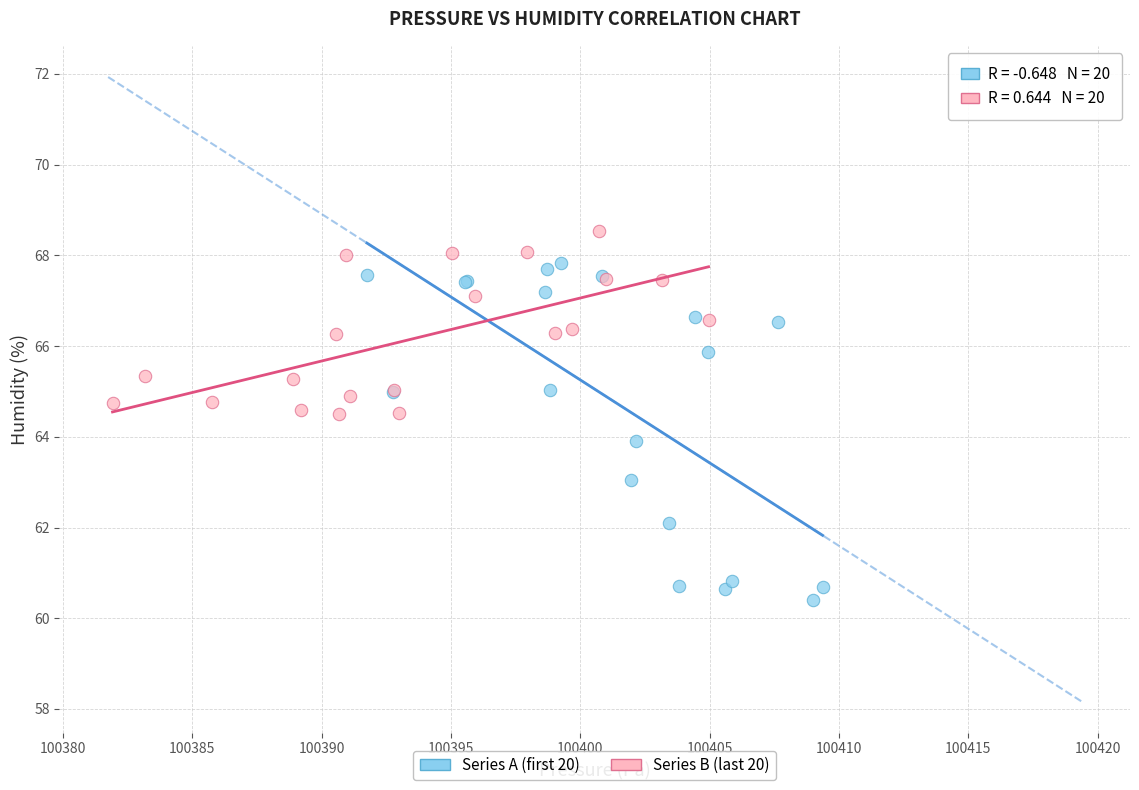

Which series has the largest Y range (max minus min)?

Series A (first 20)